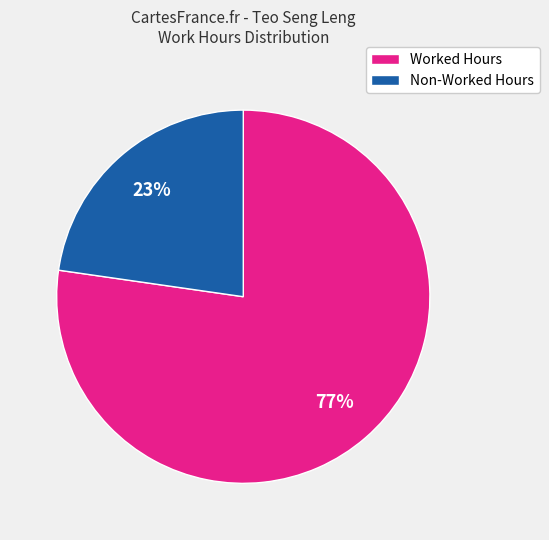

Is there any slice that represents more than half of the pie?

Yes